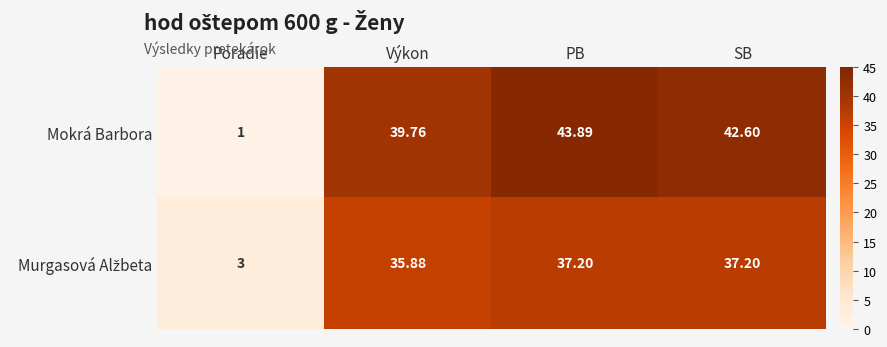

Which category has the highest value across all series?

PB